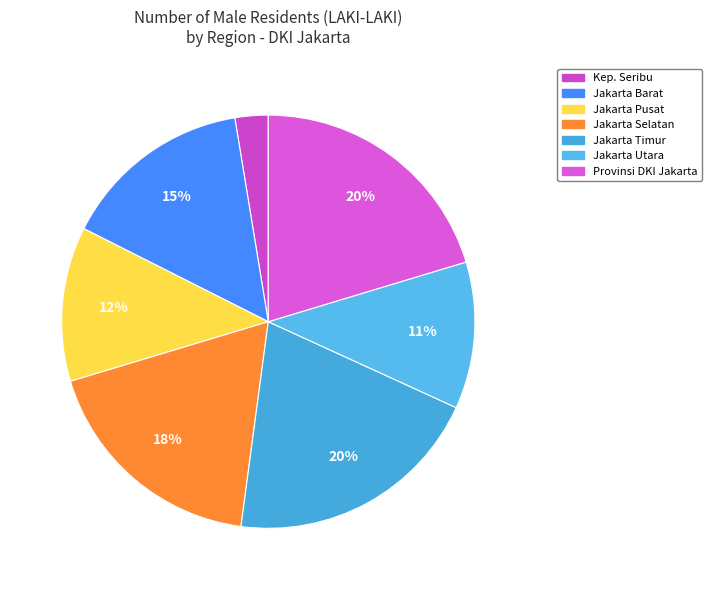

Is there a majority slice in this chart?

No